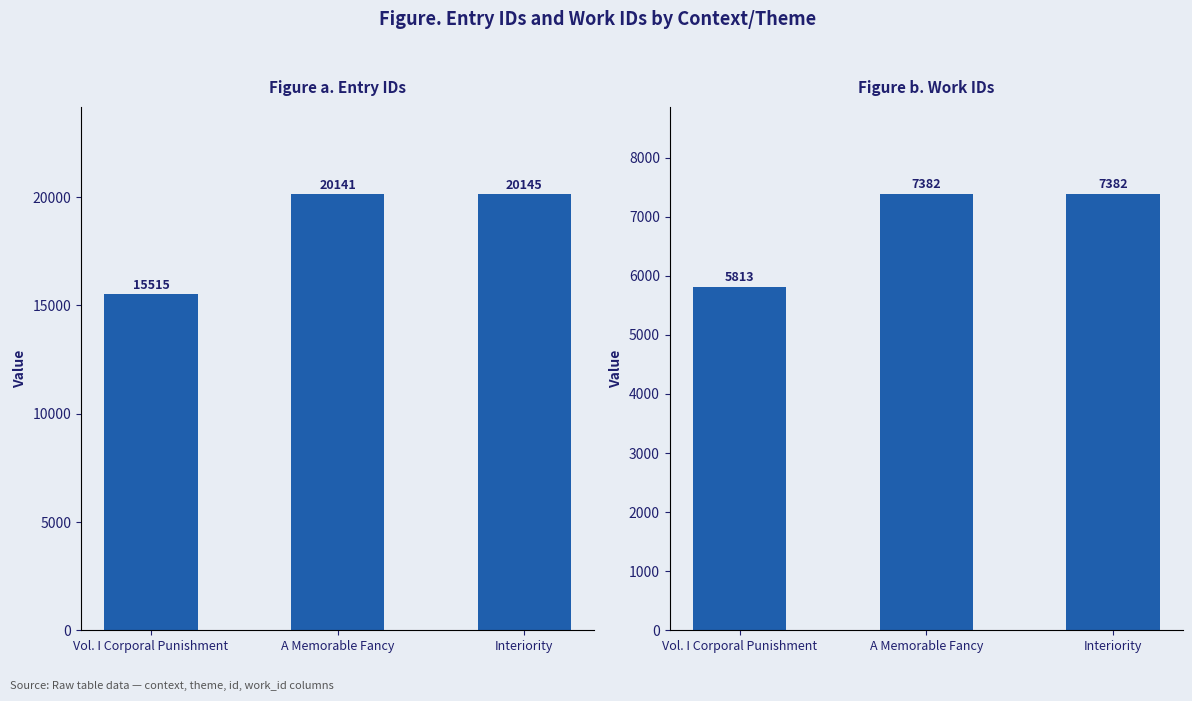

Is the value of work_id at Interiority greater than the value of id at Vol. I Corporal Punishment?

No